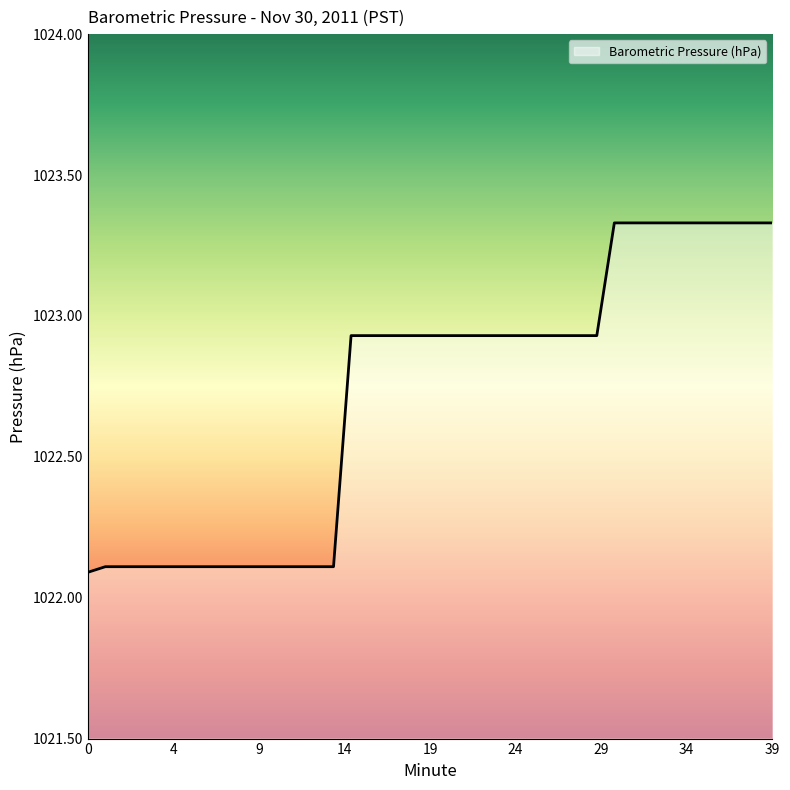

What is the minimum value shown in the chart?

1022.1